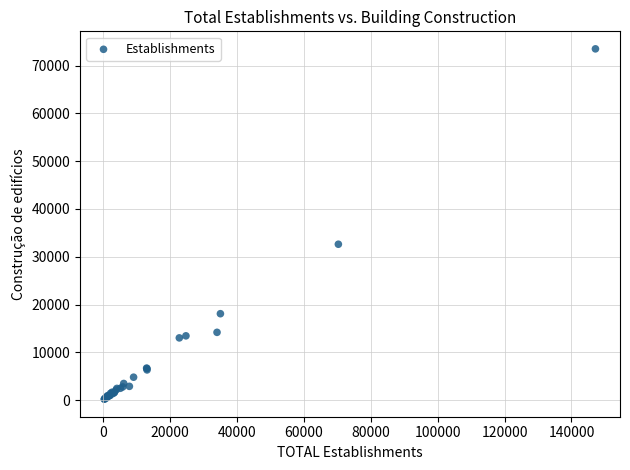

What Y value in the scatter plot is closest to 36846?

32617